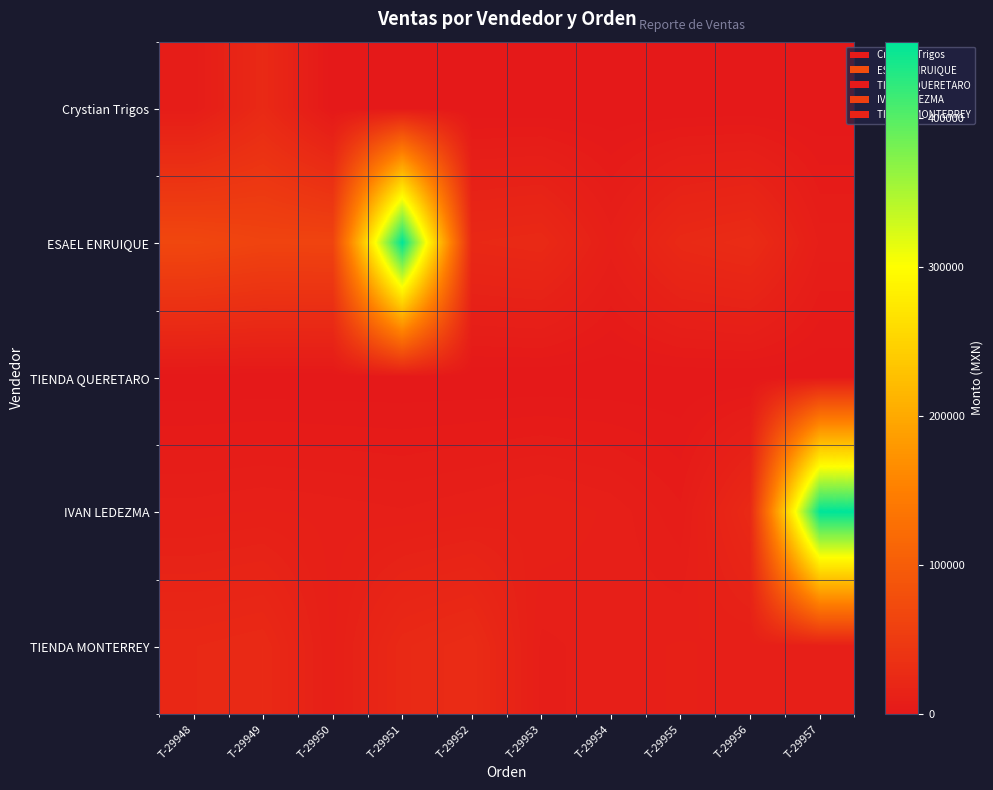

Rank the series by their maximum value, from highest to lowest.

ESAEL ENRUIQUE, IVAN LEDEZMA, TIENDA MONTERREY, Crystian Trigos, TIENDA QUERETARO